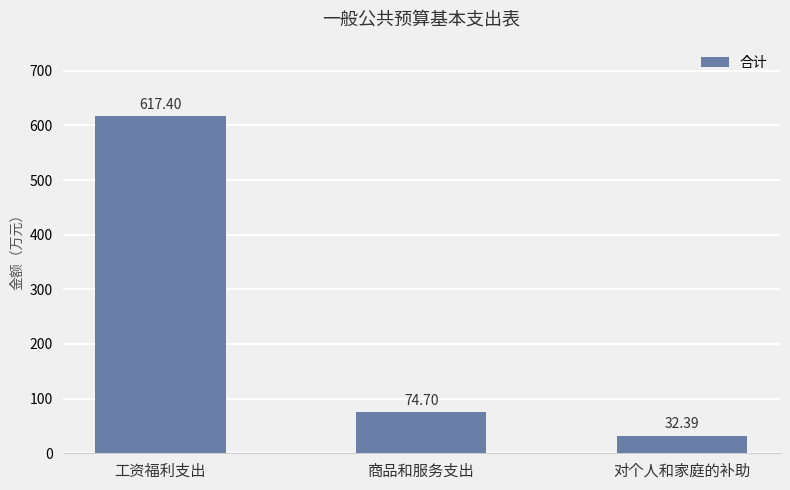

Reading left to right, extract all data points from this chart.

工资福利支出=617.4	商品和服务支出=74.7	对个人和家庭的补助=32.4